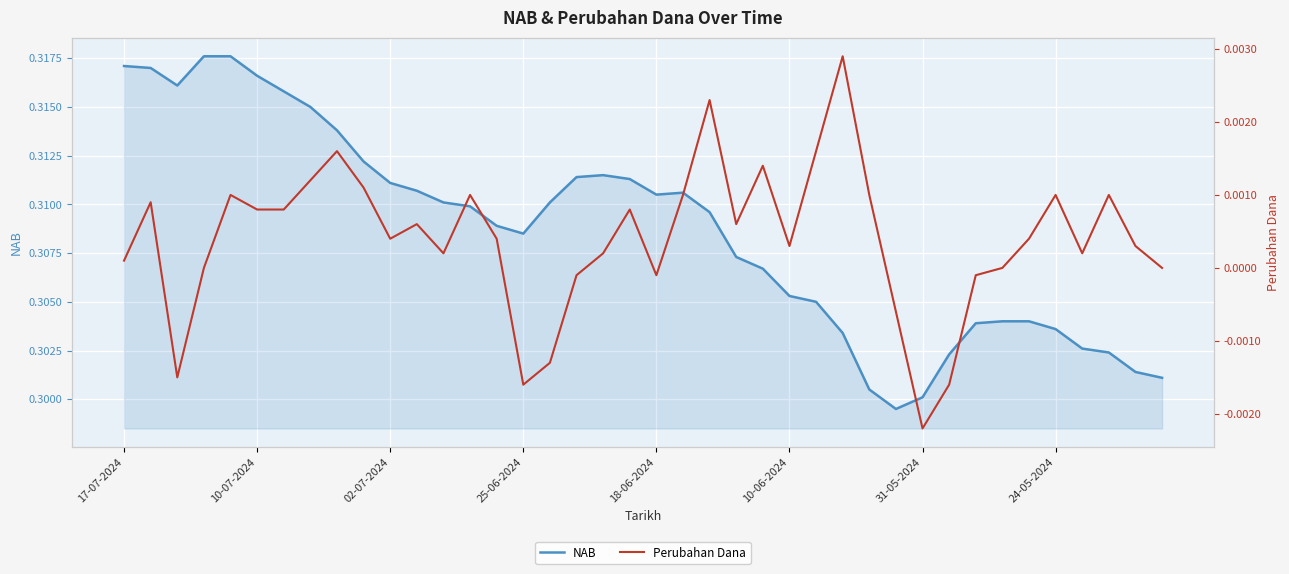

True or false: Perubahan Dana and NAB intersect in this chart.

False